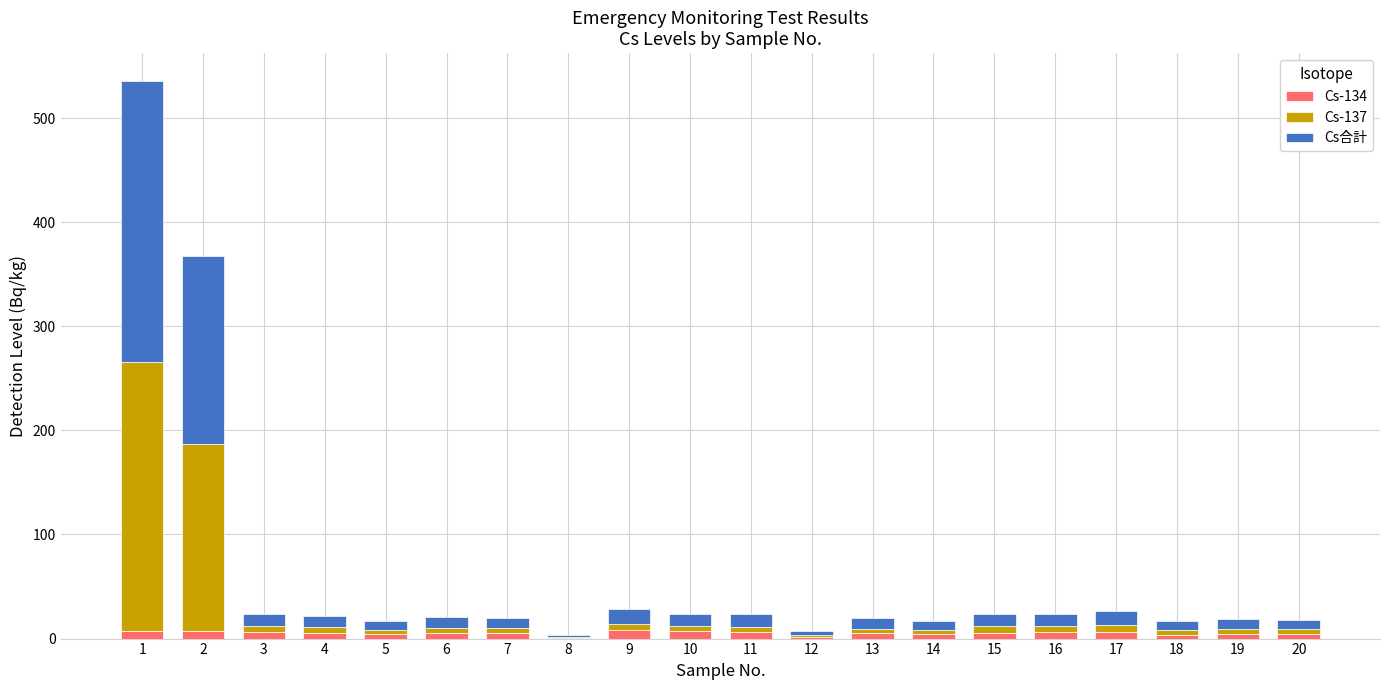

Are the bars horizontal?

No